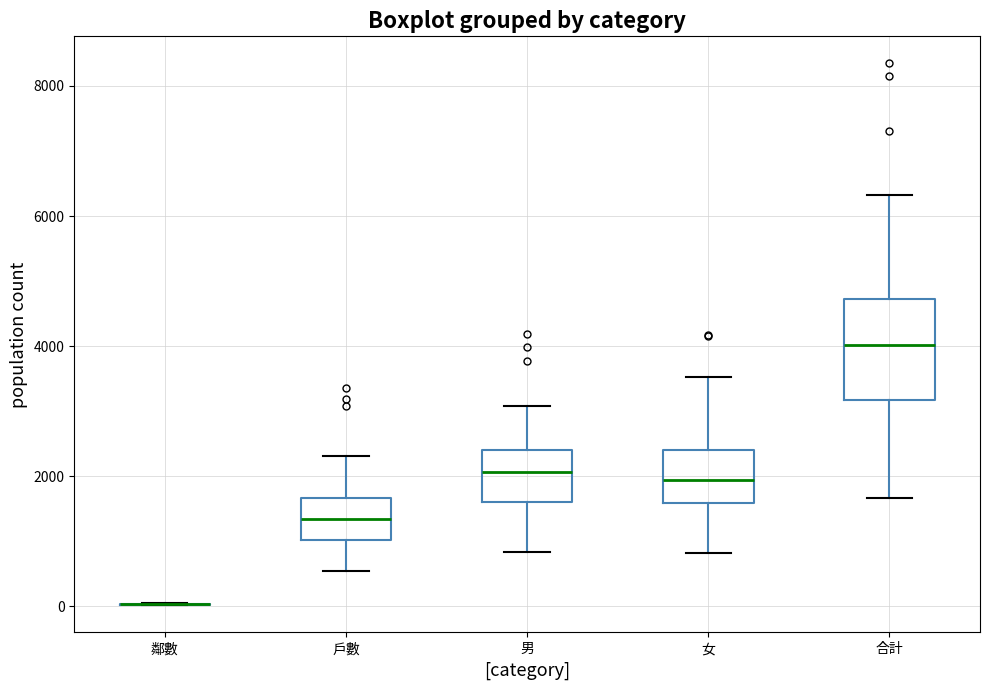

Reading left to right, transcribe this box plot: for each box, give where its median line is, the range the box spans, and where its two whiskers end, as read against the y-axis. The values are not printed on the chart, so give them approximately, as read against the axis.

鄰數: box collapsed to a line at 0, whiskers 0 to 0
戶數: median 1400, box 1000 to 1600, whiskers 600 to 2400
男: median 2000, box 1600 to 2400, whiskers 800 to 3000
女: median 2000, box 1600 to 2400, whiskers 800 to 3600
合計: median 4000, box 3200 to 4800, whiskers 1600 to 6400